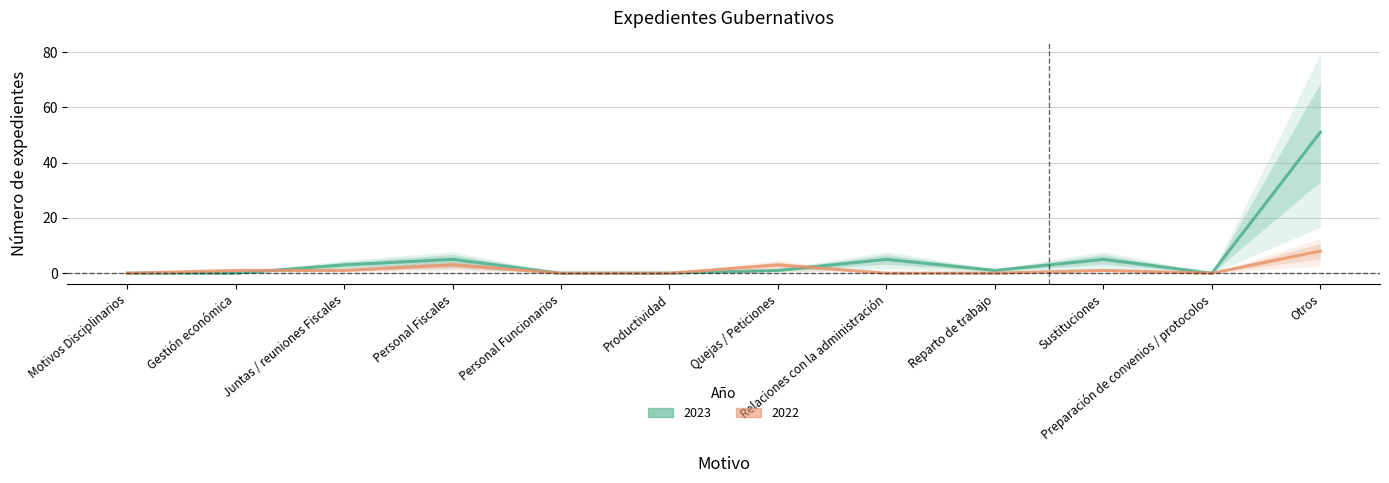

Reading left to right, list all the values displayed in this chart.

2023 (line): 0	0	3	5	0	0	1	5	1	5	0	51
2022 (line): 0	1	1	3	0	0	3	0	0	1	0	8